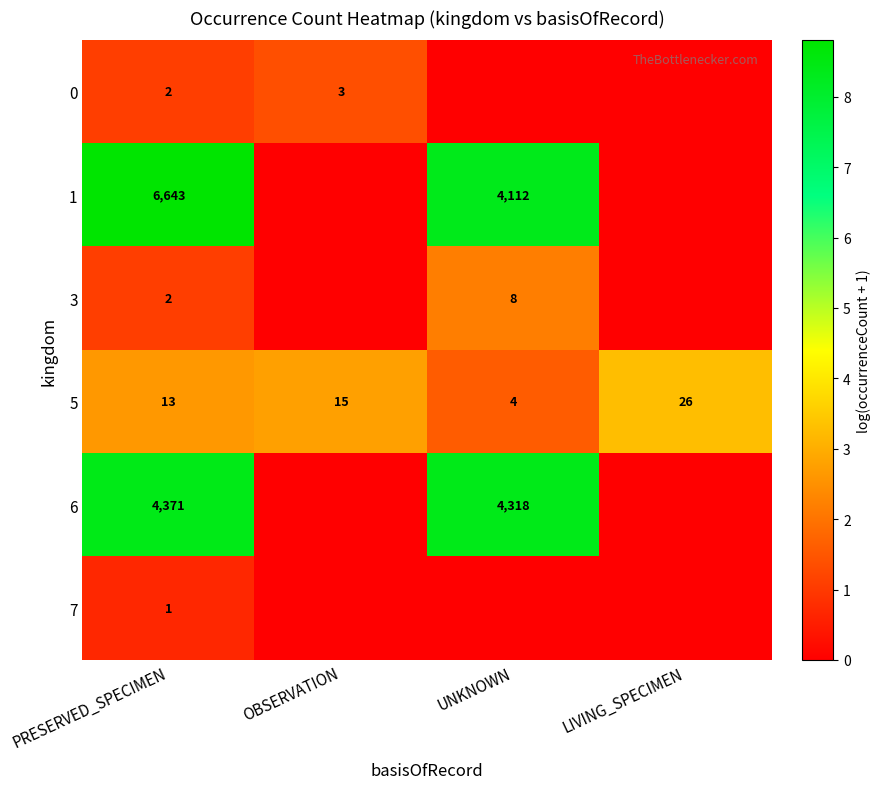

Is it true that 1 equals 9980 at PRESERVED_SPECIMEN?

False